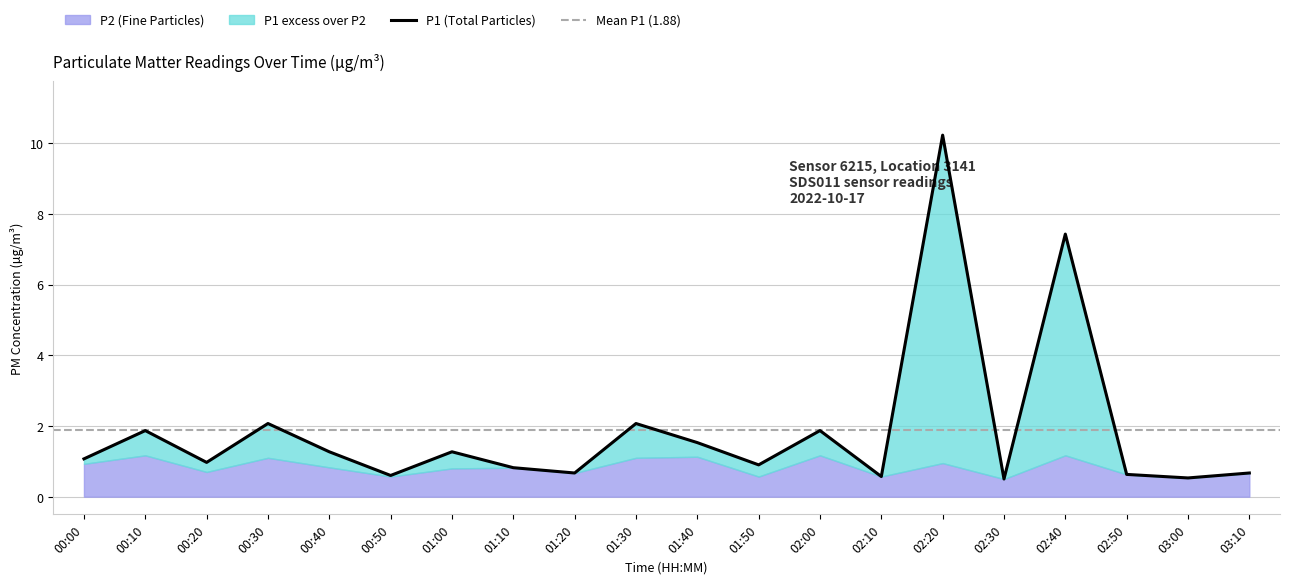

What is the ratio of the value at 00:30 to the value at 01:30?

1.0